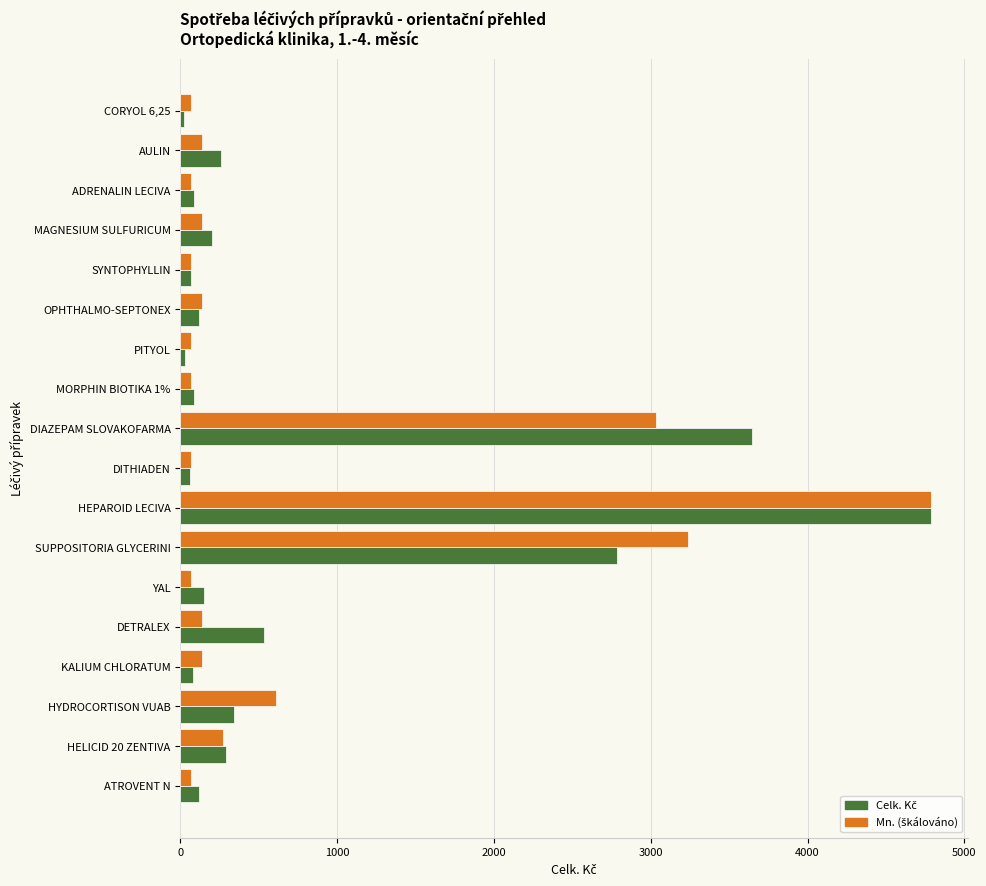

What is the maximum value shown in the chart?

4784.3